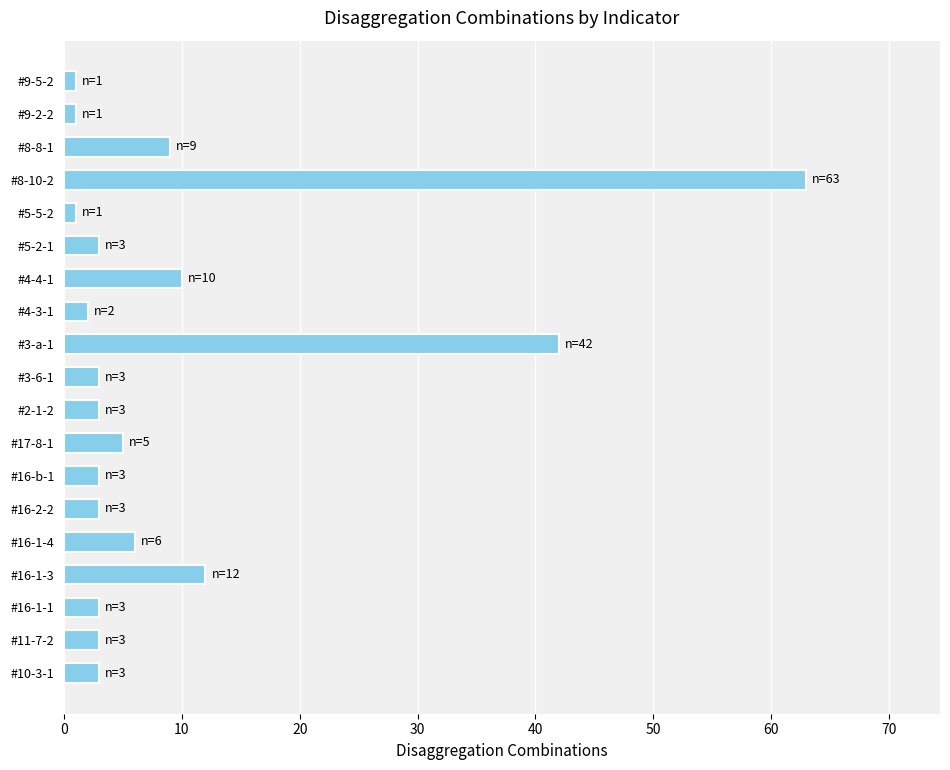

What is the sum of all values?

176